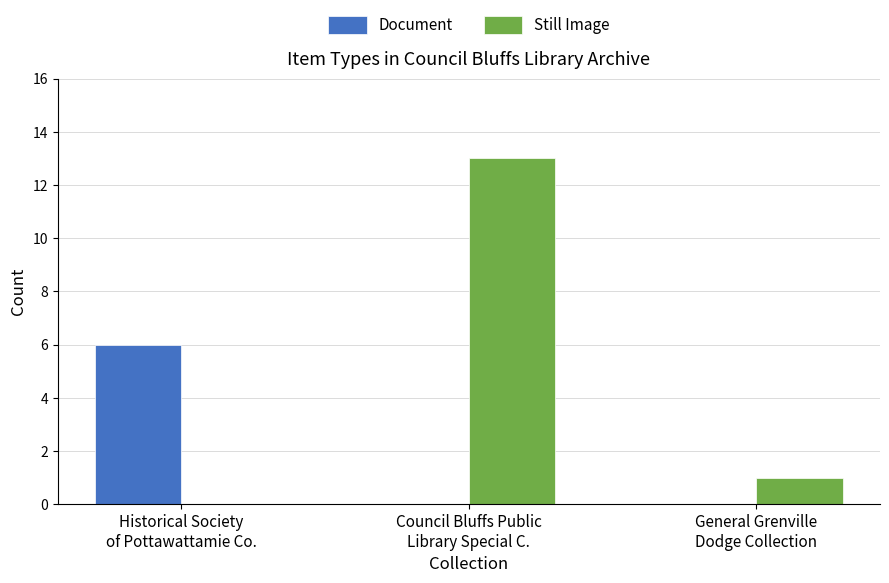

What is the sum of all Still Image values?

14